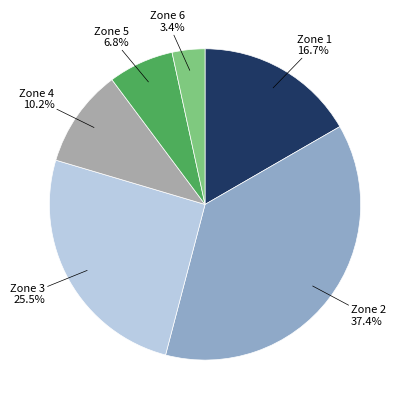

To the nearest percent, what is the difference between the largest and smallest slice percentages?

34%